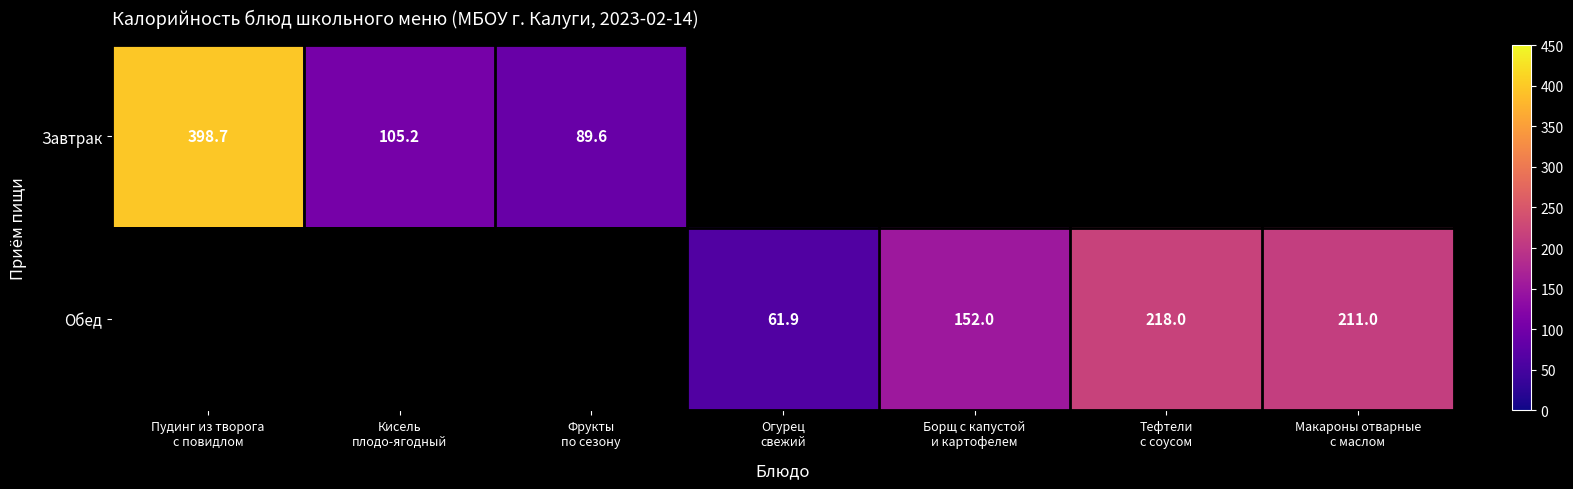

How many values in Завтрак are above zero?

3